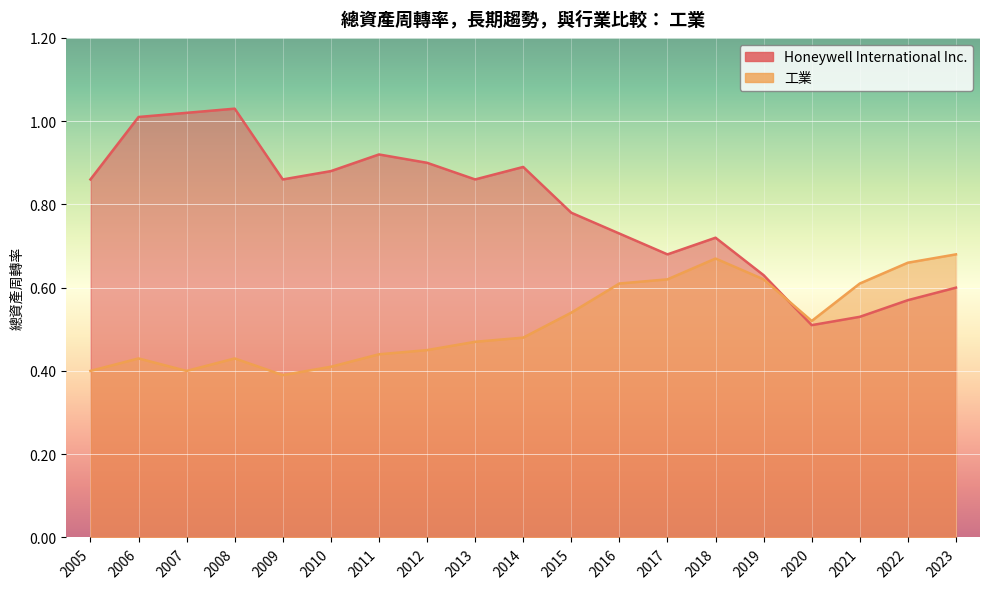

Which category has the highest value in the 工業 series?

2023